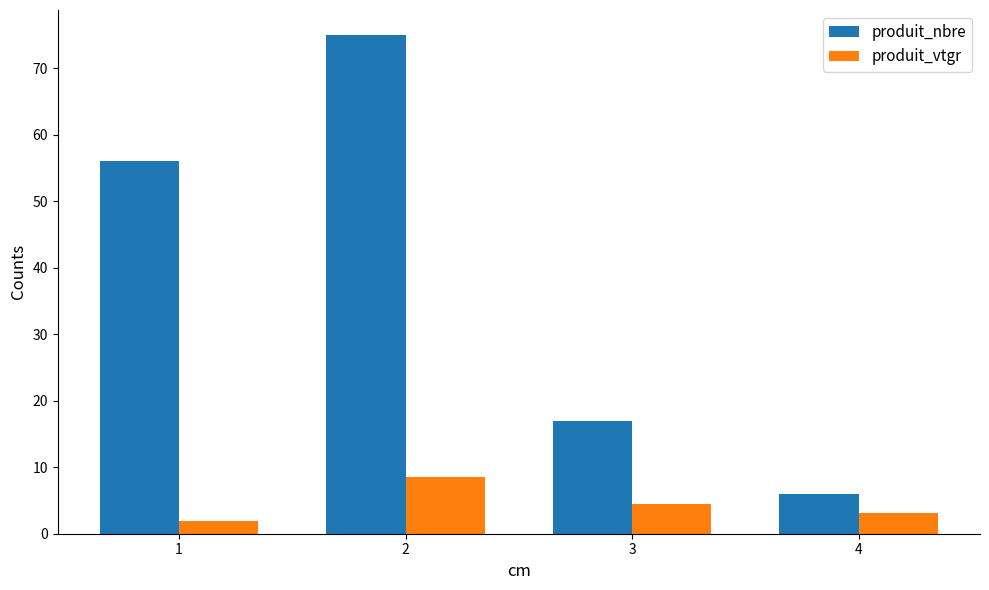

Rank the series at 3 from highest to lowest value.

produit_nbre, produit_vtgr